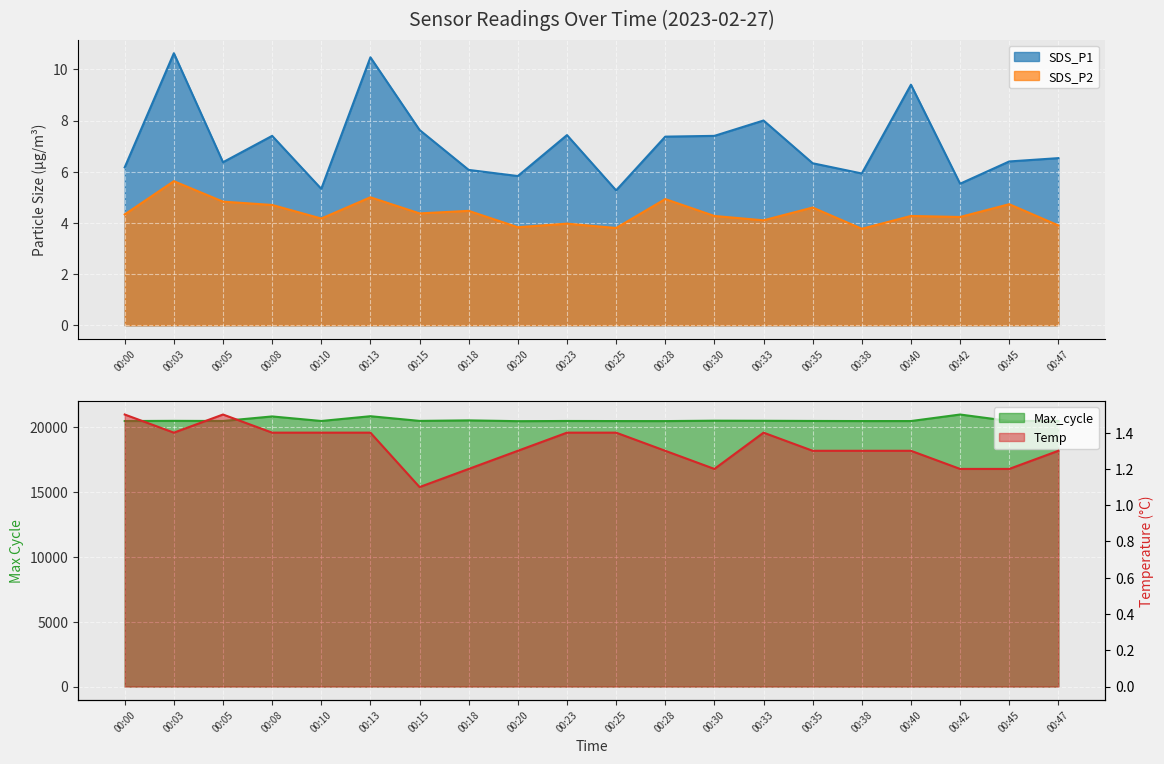

Where is Max_cycle nearest to the value 20724?

00:08